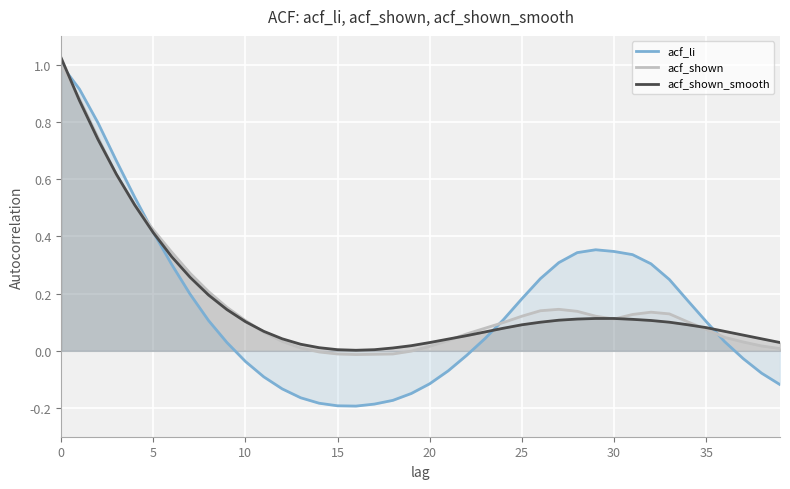

What is the difference between the acf_shown values at 38 and 25?

0.1